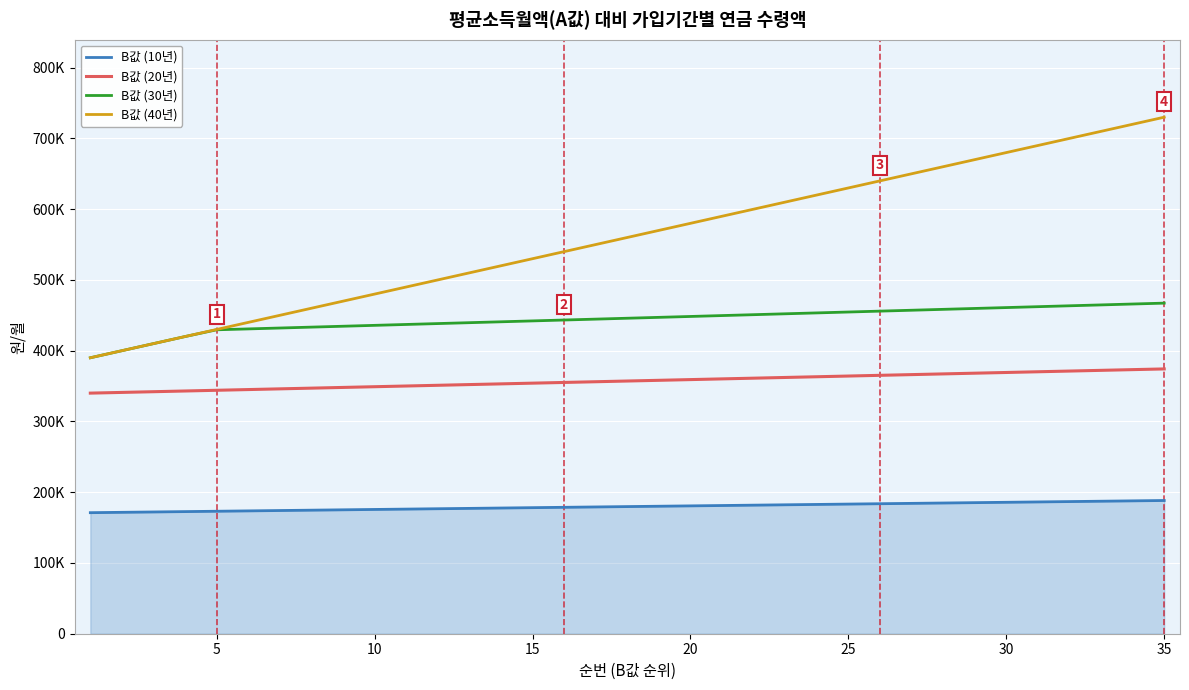

Does the chart have visible grid lines?

Yes